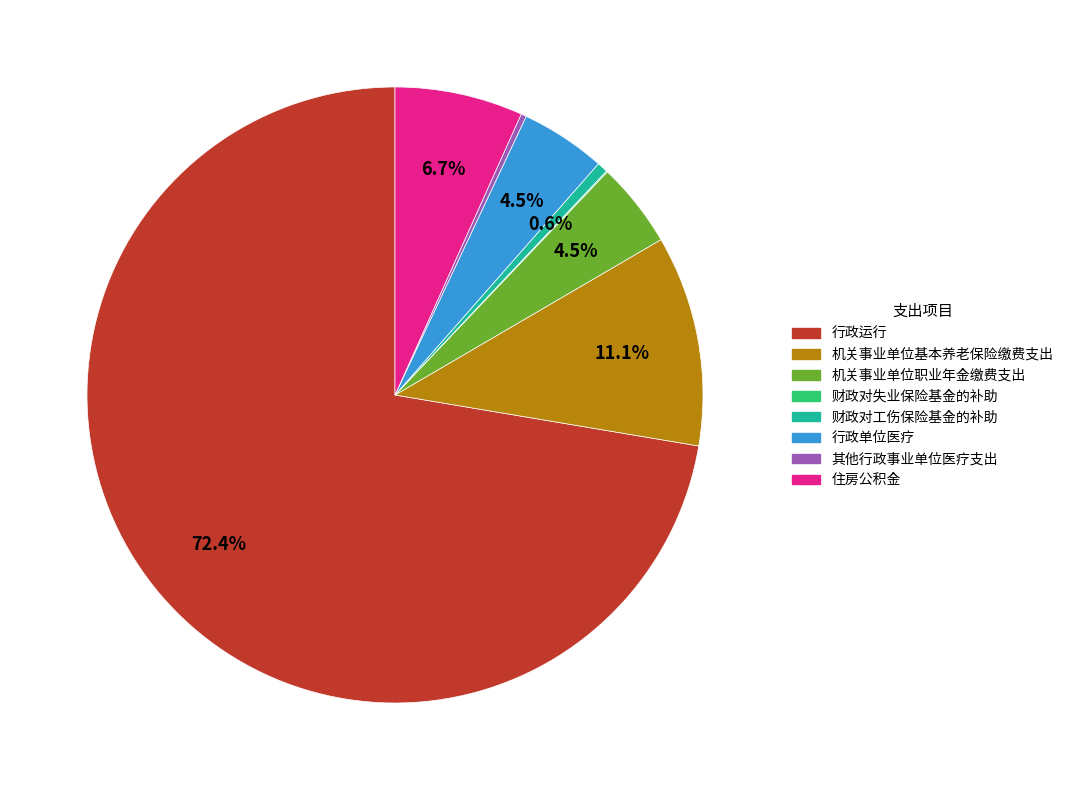

To the nearest percent, what is the difference between the largest and smallest slice percentages?

72%